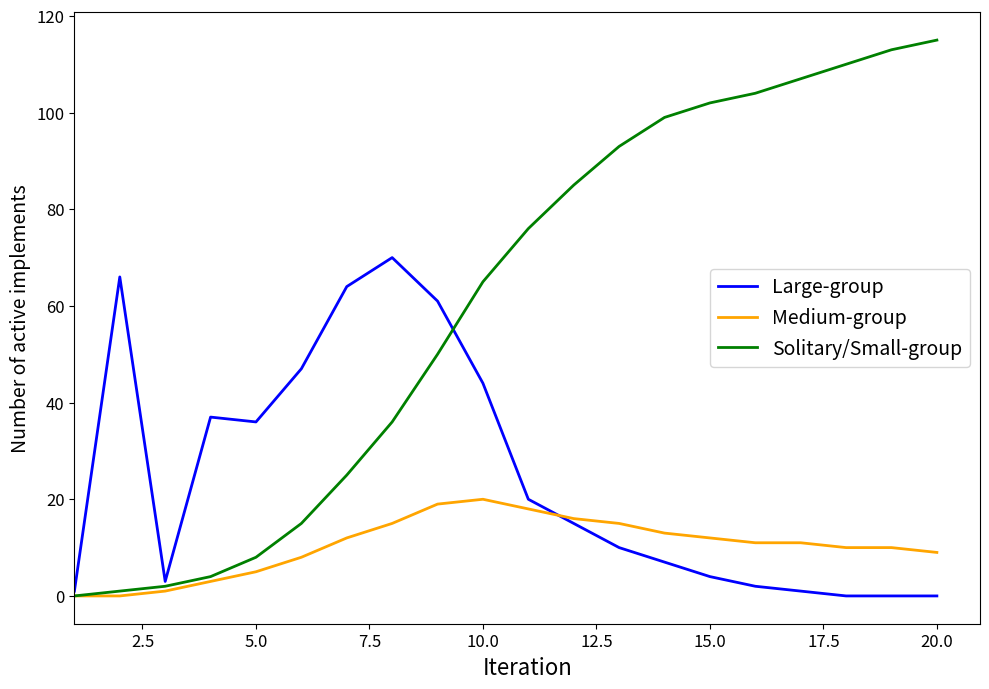

Which series has the largest range (max minus min)?

Solitary/Small-group